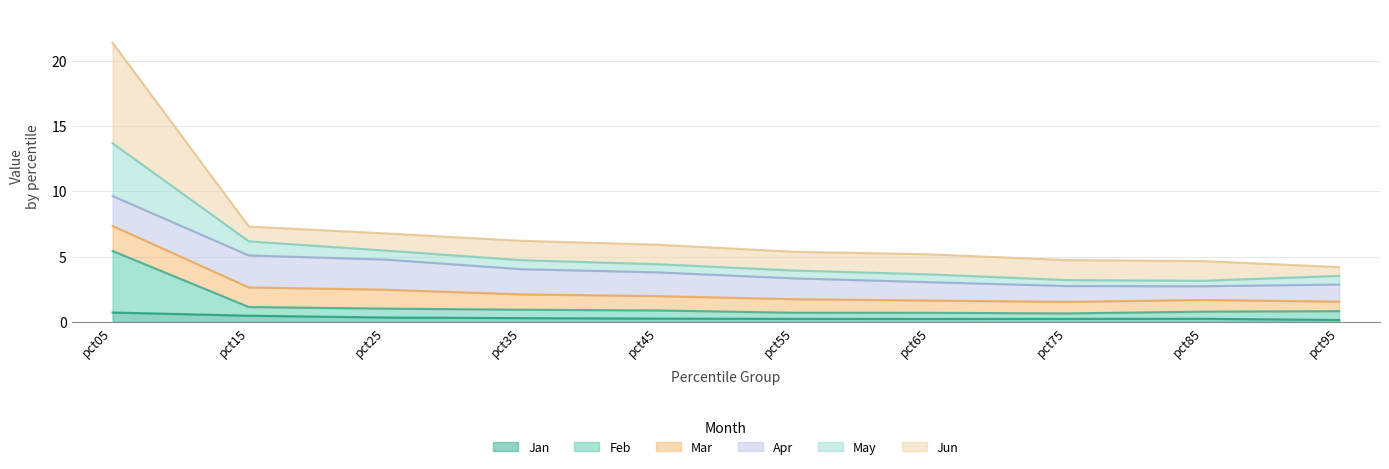

What is the maximum value for Jan?

0.7